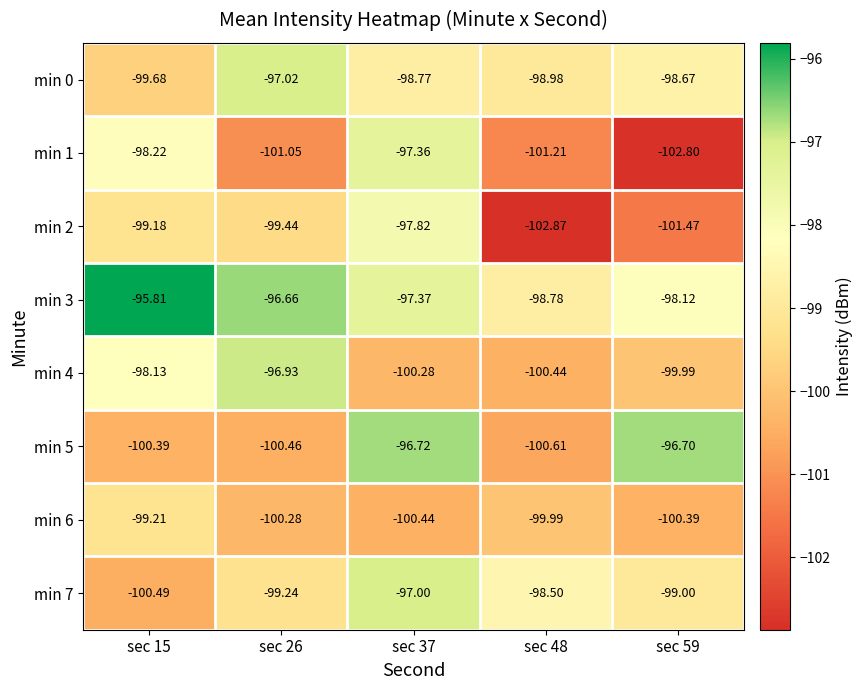

Is the value of min 2 at sec 48 greater than the value of min 1 at sec 26?

No